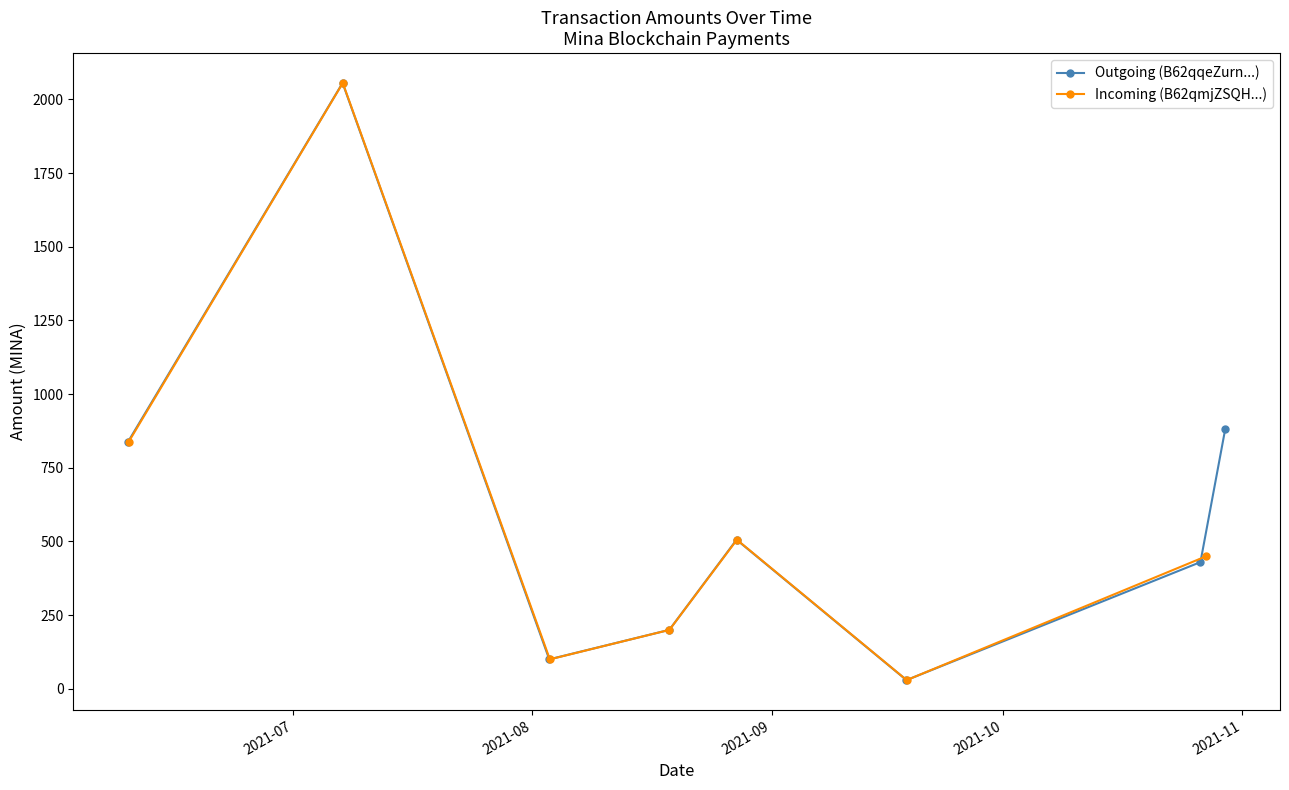

Which has a higher value, 2021-09-18 12:12 or 2021-08-27 11:09?

2021-08-27 11:09